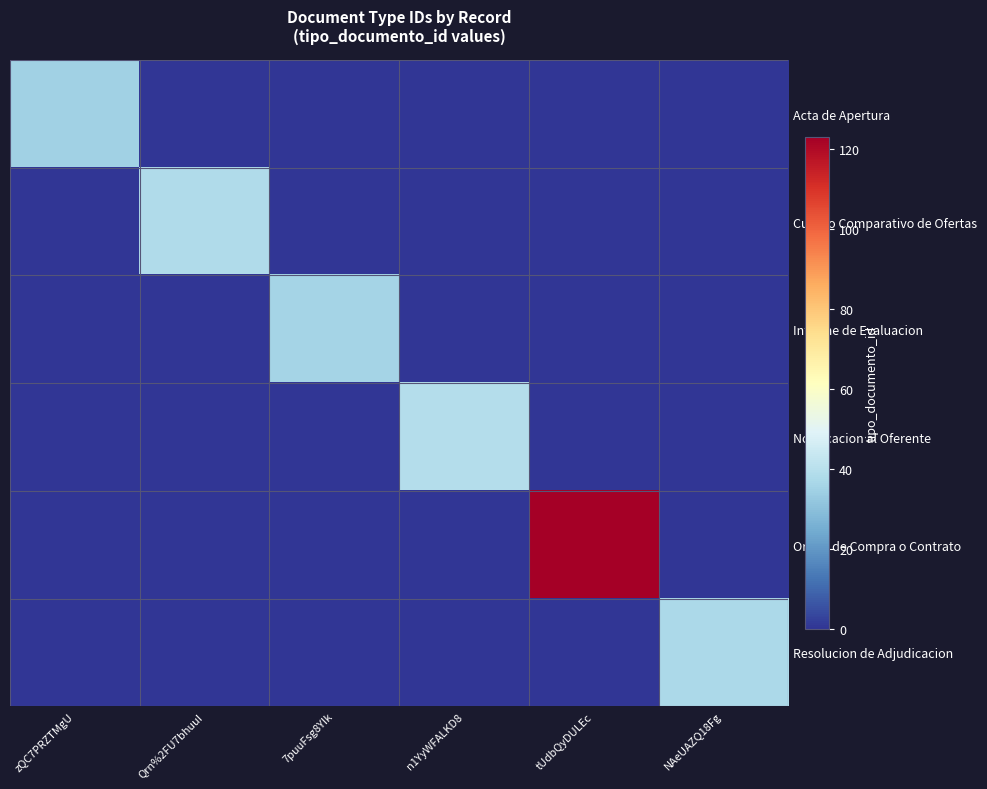

List the series in order of their peak value, highest first.

Orden de Compra o Contrato, Notificacion al Oferente, Cuadro Comparativo de Ofertas, Resolucion de Adjudicacion, Informe de Evaluacion, Acta de Apertura